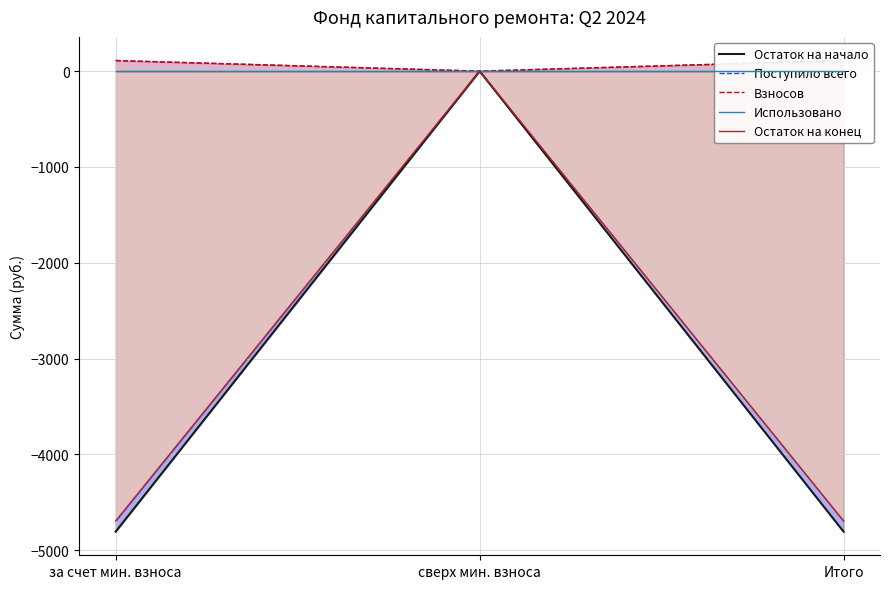

What is the spread (max minus min) of values at Итого?

4919.6